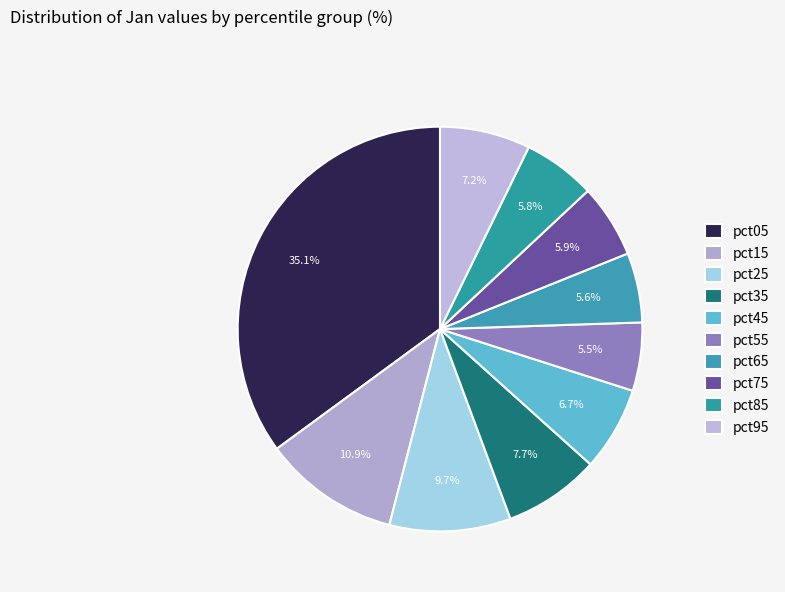

How many slices are in this pie chart?

10